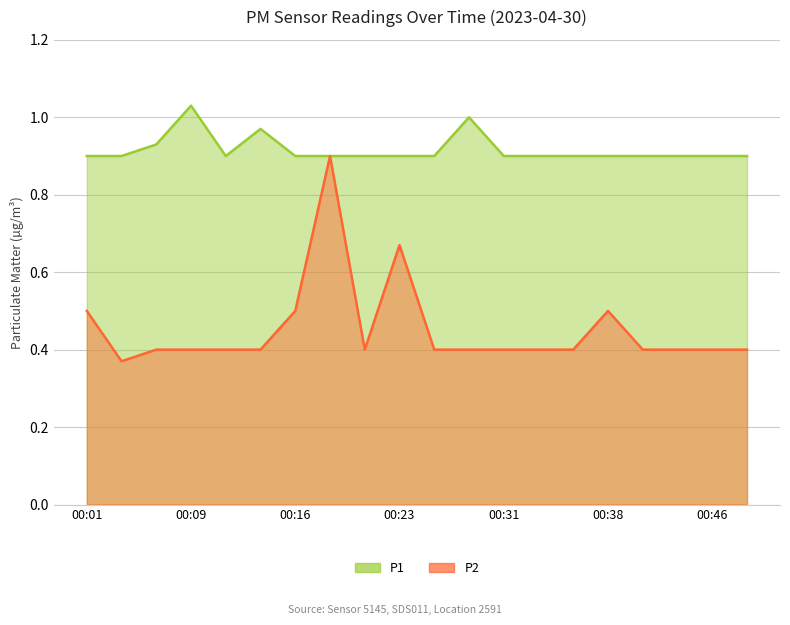

True or false: P2 and P1 intersect in this chart.

False